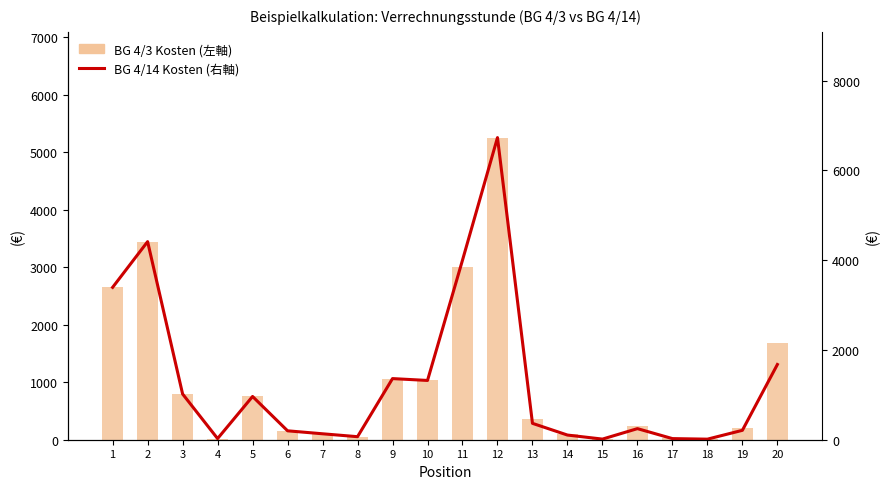

What is the difference between the maximum and minimum values in the BG 4/14 Kosten (右軸) series?

6718.7